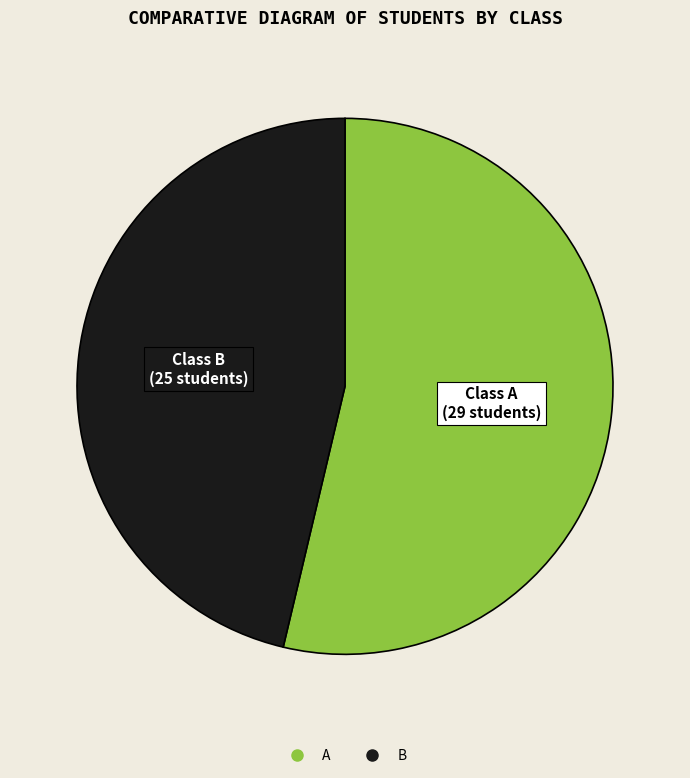

How many segments does this pie chart have?

2